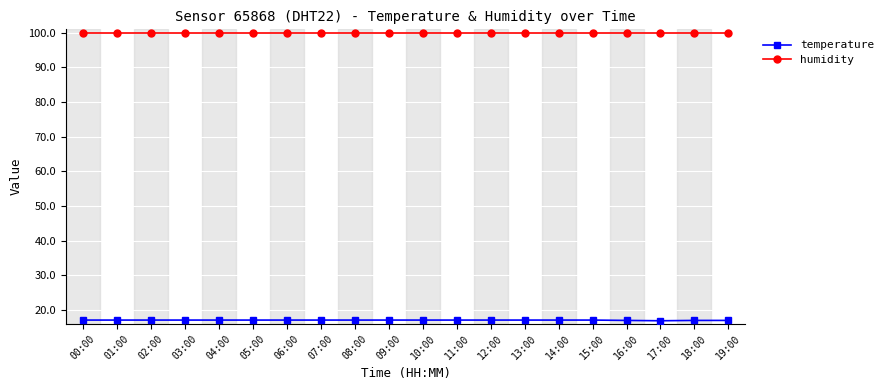

What are all the series names shown in the legend?

temperature, humidity